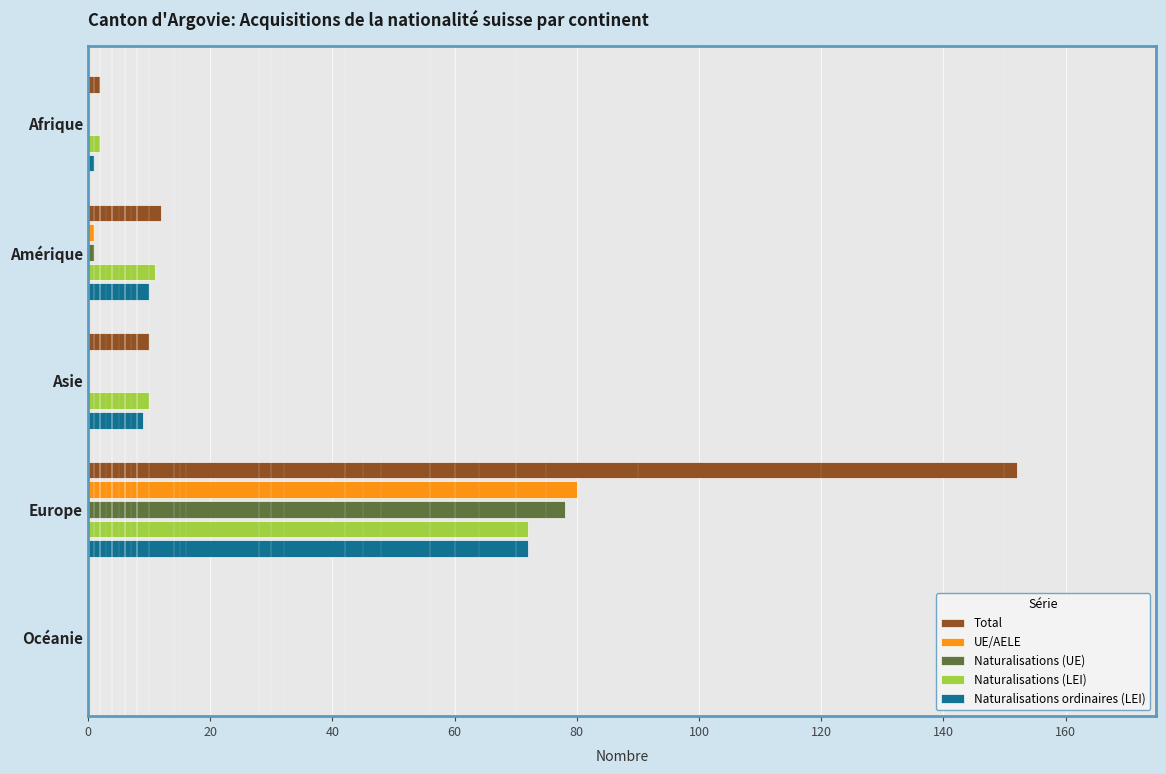

What is the sum of all Naturalisations (LEI) values?

95